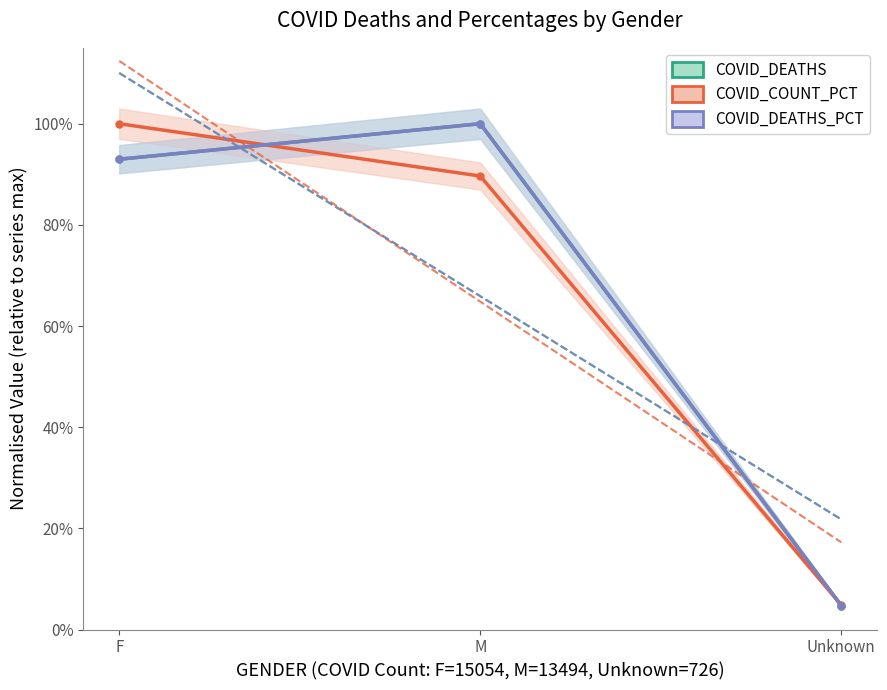

What is the sum of the COVID_COUNT_PCT values at M and F?

1.9